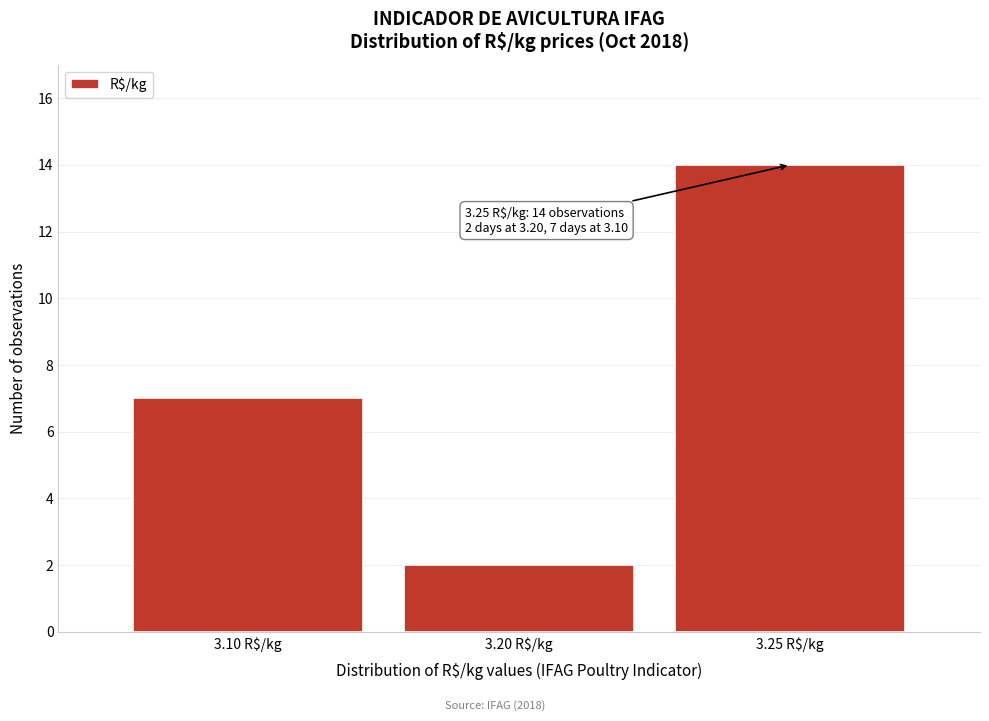

Reading right to left, transcribe all the data shown in this chart.

14	2	7